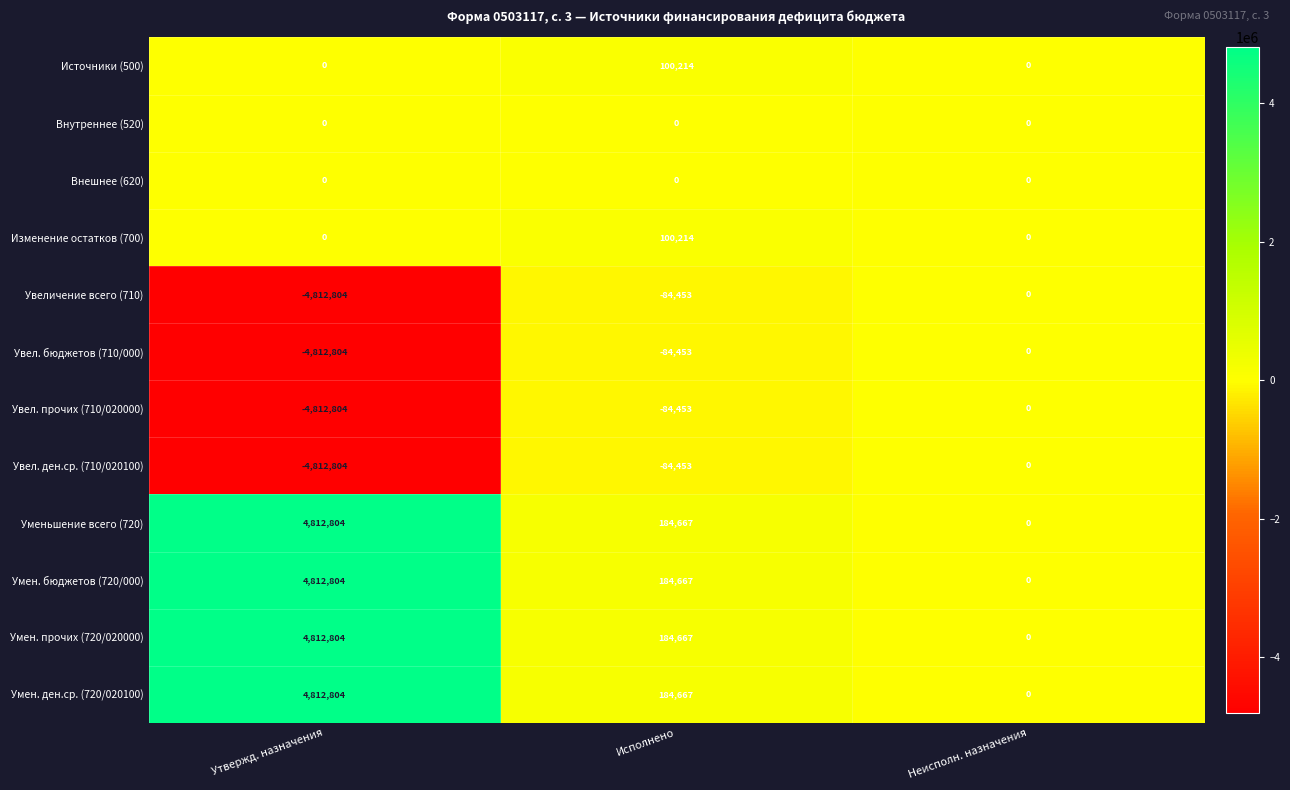

At which label is Умен. ден.ср. (720/020100) closest to 2406402?

Исполнено